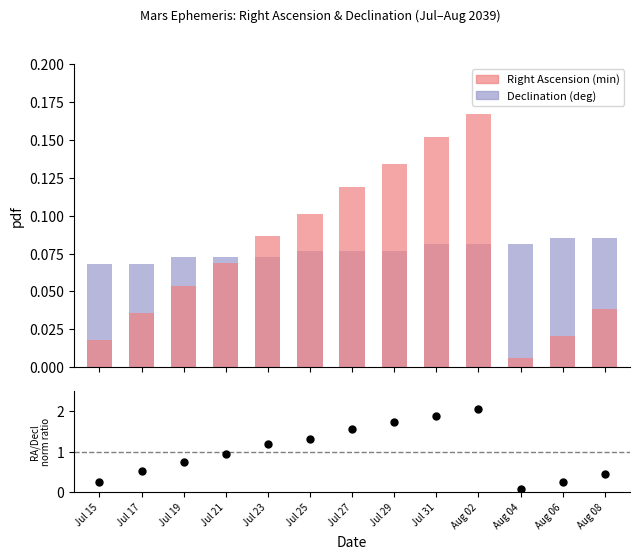

Is the value of Right Ascension (min) at Jul 19 greater than the value of Declination (deg) at Aug 06?

No